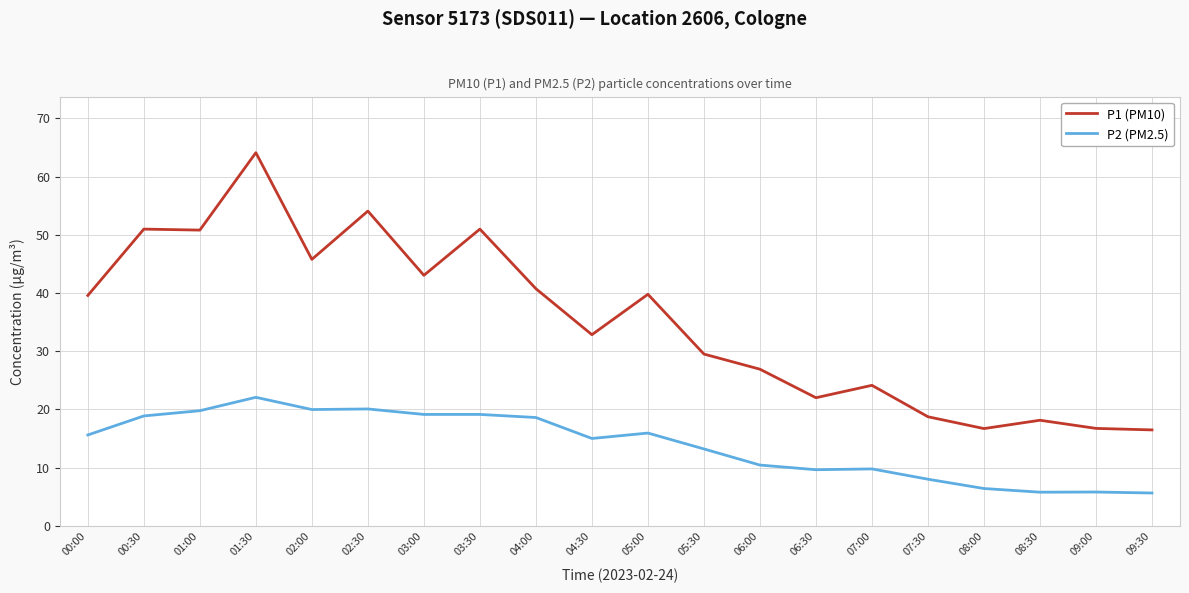

What is the sum of the P2 (PM2.5) values at 00:30 and 04:00?

37.5